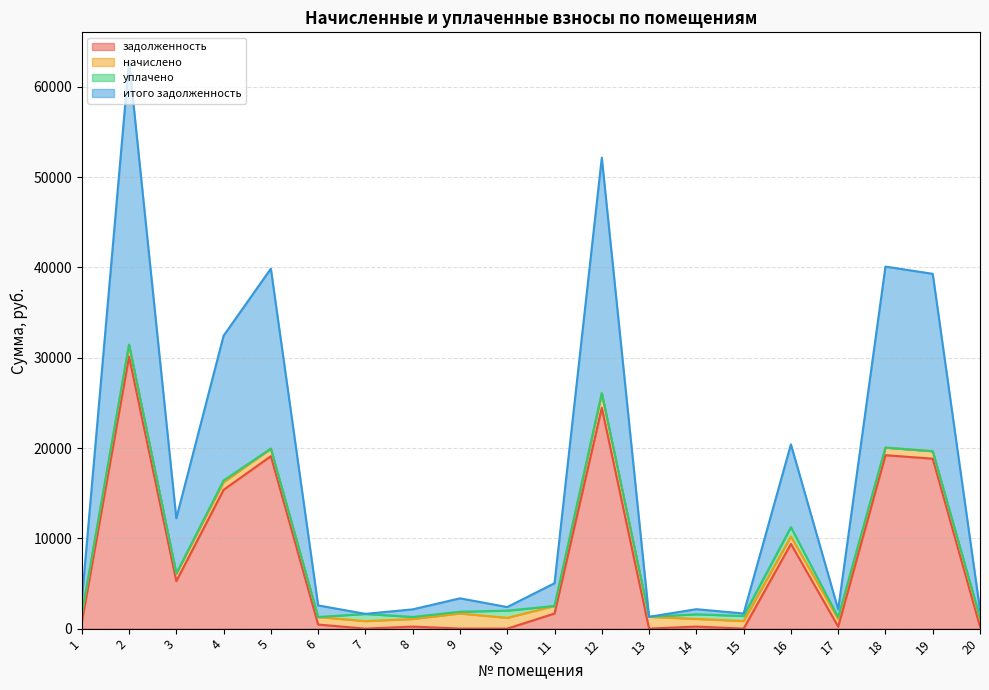

True or false: задолженность has more than 2 interior local peaks.

True